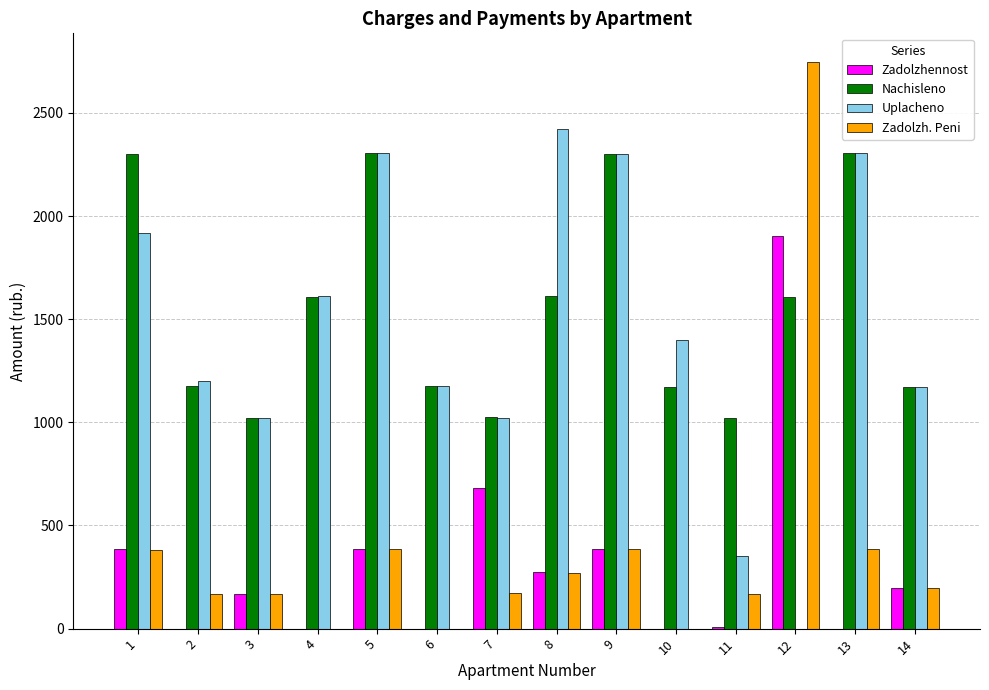

The Nachisleno series shows 1019.8 at 11. True or false?

True